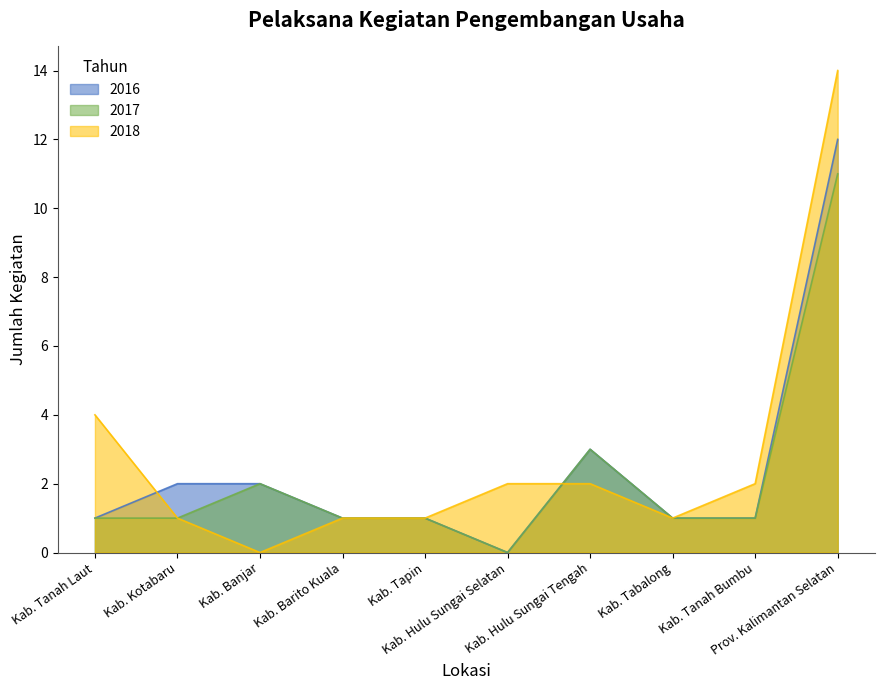

True or false: 2017 and 2016 cross at least once.

False